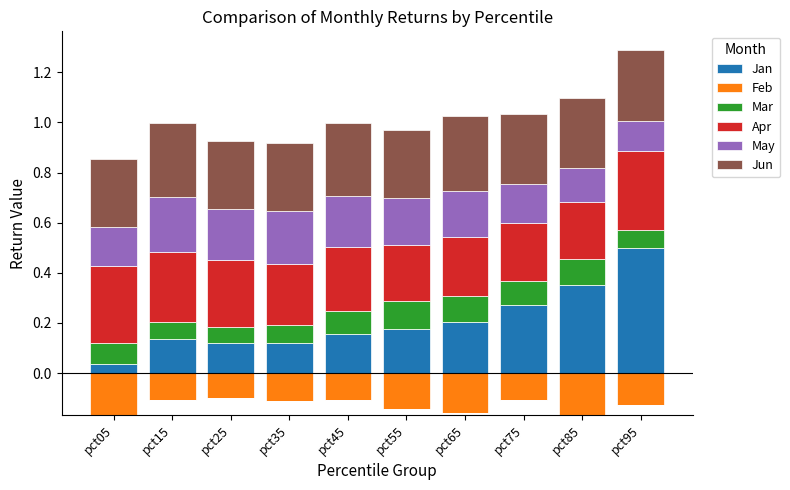

At which label does Jan reach its peak?

pct95